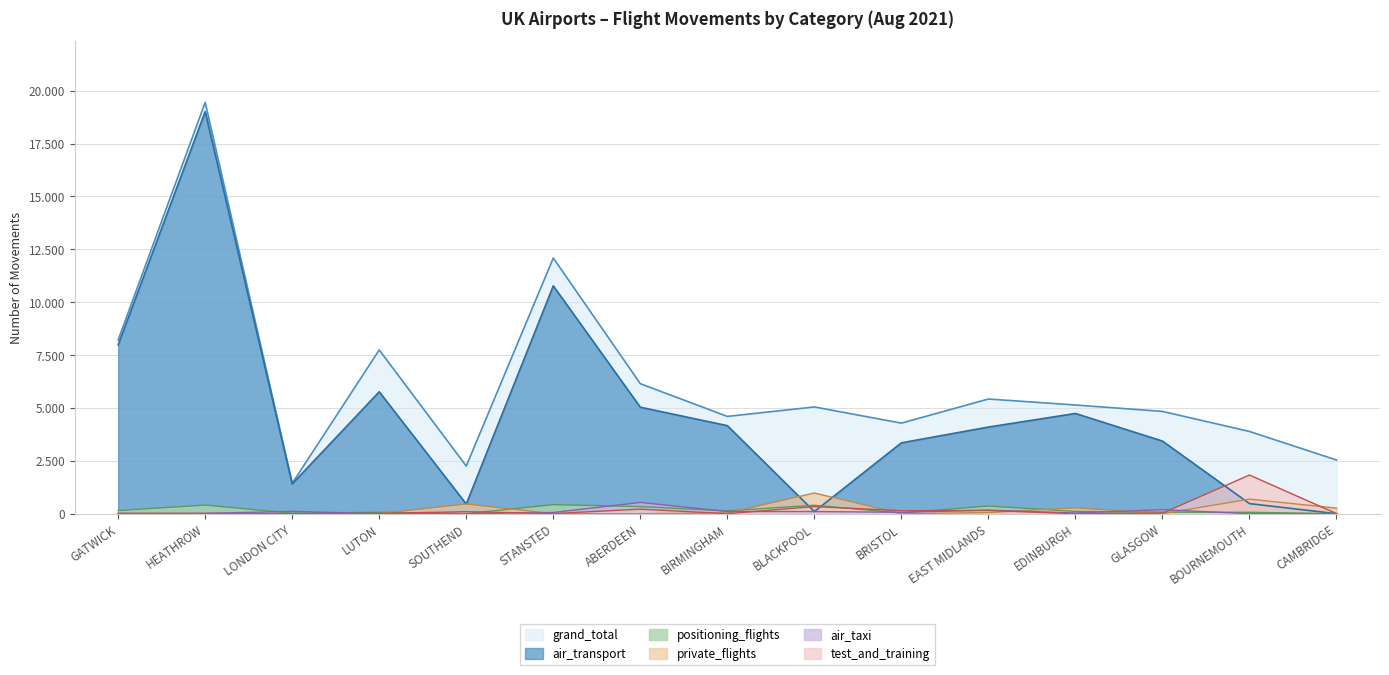

At which category does air_taxi reach its first local peak?

LONDON CITY